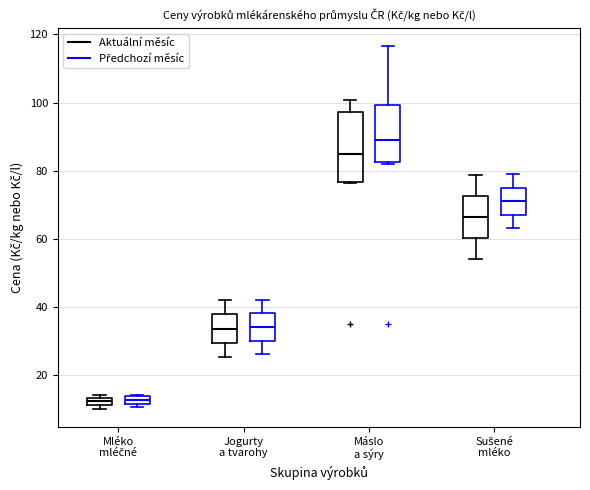

Where does the median line of the box for Sušené mléko (Předchozí měsíc) sit on the y-axis? The values are not printed on the chart, so give them approximately, as read against the axis.

72